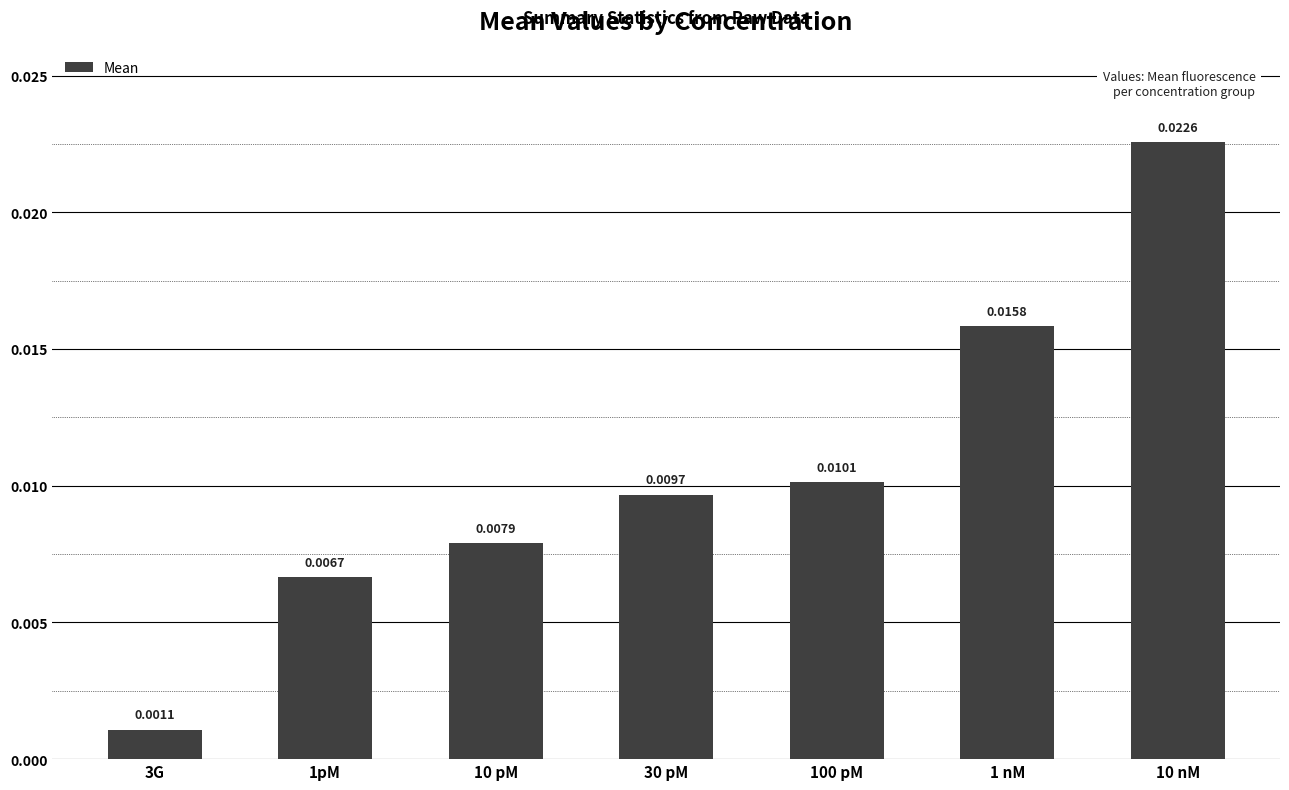

List the labels in order of value, smallest first.

3G, 1pM, 10 pM, 30 pM, 100 pM, 1 nM, 10 nM